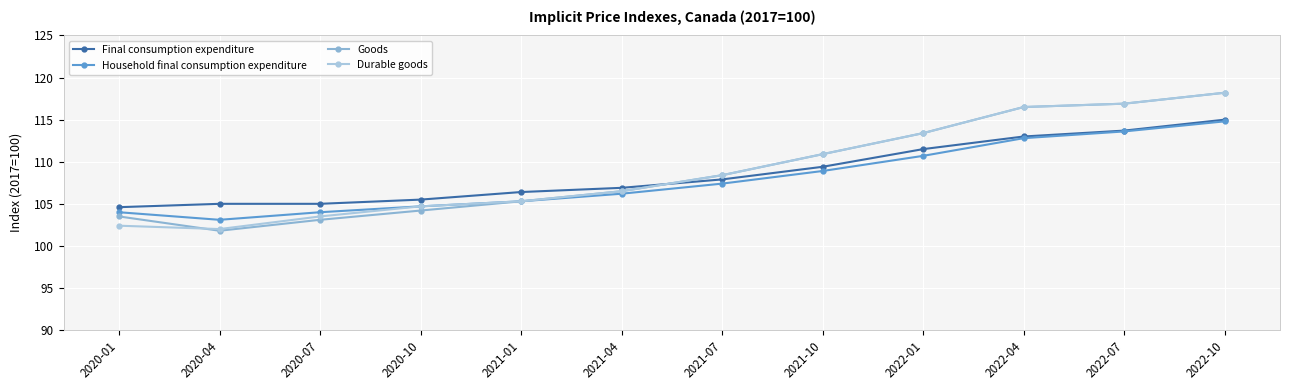

Reading left to right, transcribe all the data shown in this chart.

Final consumption expenditure: 2020-01=104.6	2020-04=105.0	2020-07=105.0	2020-10=105.5	2021-01=106.4	2021-04=106.9	2021-07=107.9	2021-10=109.4	2022-01=111.5	2022-04=113.0	2022-07=113.7	2022-10=115.0
Household final consumption expenditure: 2020-01=104.0	2020-04=103.1	2020-07=104.0	2020-10=104.7	2021-01=105.3	2021-04=106.2	2021-07=107.4	2021-10=108.9	2022-01=110.7	2022-04=112.8	2022-07=113.6	2022-10=114.8
Goods: 2020-01=103.5	2020-04=101.8	2020-07=103.1	2020-10=104.2	2021-01=105.3	2021-04=106.5	2021-07=108.4	2021-10=110.9	2022-01=113.4	2022-04=116.5	2022-07=116.9	2022-10=118.2
Durable goods: 2020-01=102.4	2020-04=102.0	2020-07=103.5	2020-10=104.7	2021-01=105.3	2021-04=106.5	2021-07=108.4	2021-10=110.9	2022-01=113.4	2022-04=116.5	2022-07=116.9	2022-10=118.2